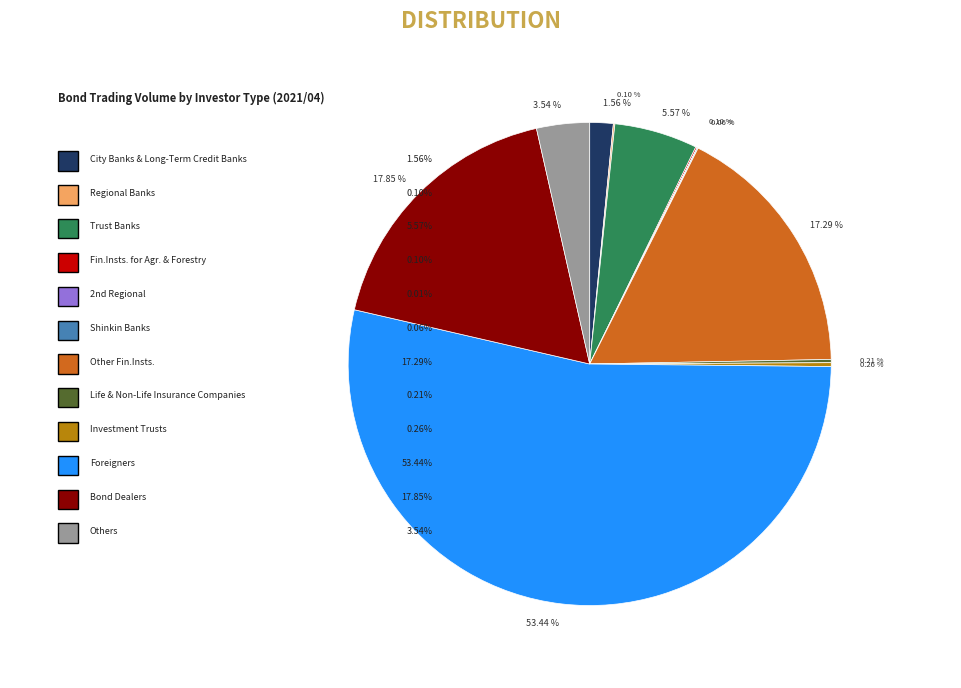

To the nearest percent, what is the difference between the City Banks & Long-Term Credit Banks and Regional Banks slice percentages?

1%